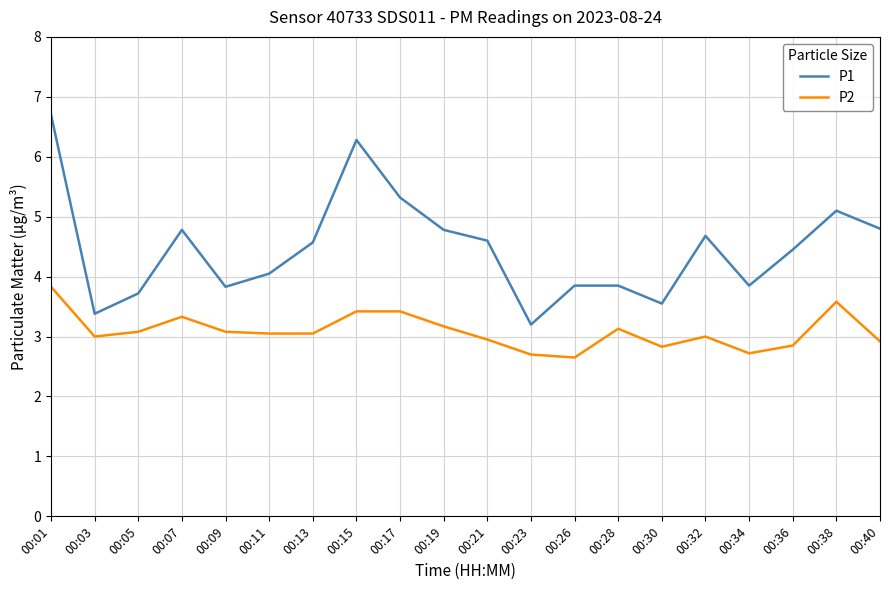

What are all the series names shown in the legend?

P1, P2